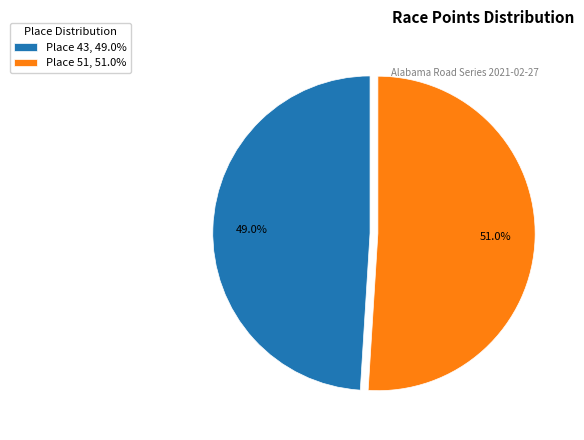

To the nearest percent, what percentage of the pie is Place 51?

51%